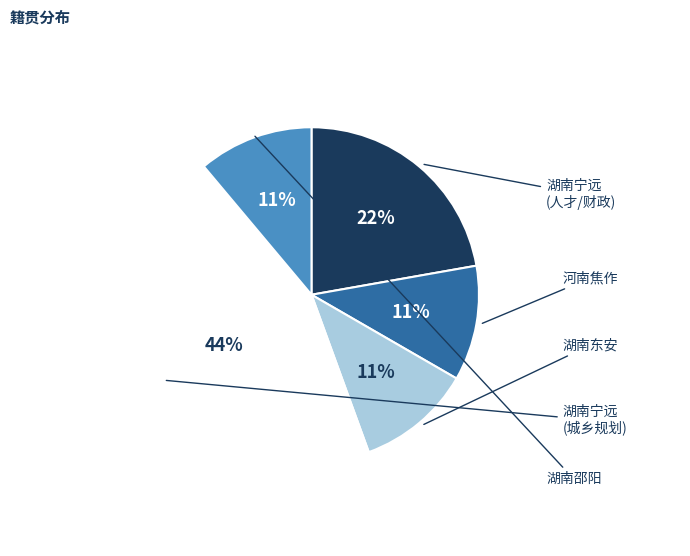

To the nearest percent, what is the average slice percentage?

20%